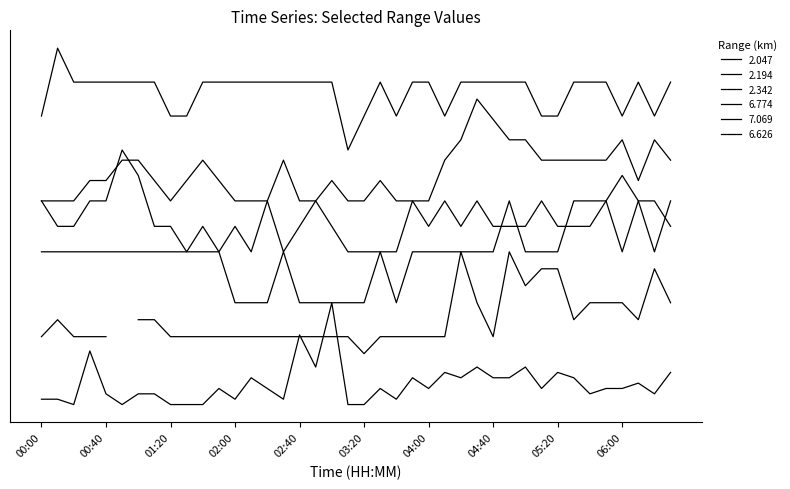

Which category has the lowest value across all series?

00:20